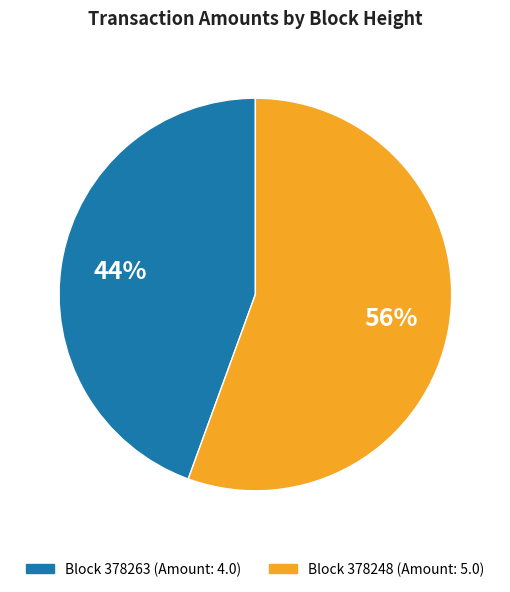

To the nearest percent, what is the average slice percentage?

50%